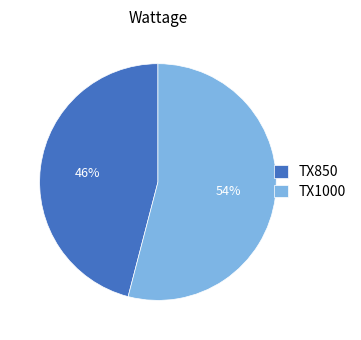

To the nearest percent, what is the difference between the TX850 and TX1000 slice percentages?

8%